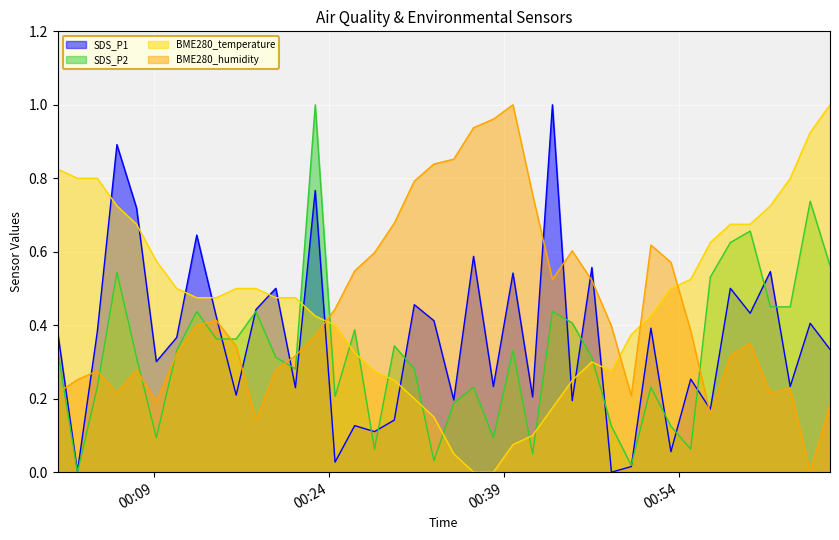

True or false: SDS_P2 has a value of 0.1 at 2021/07/08 00:07:28.

False